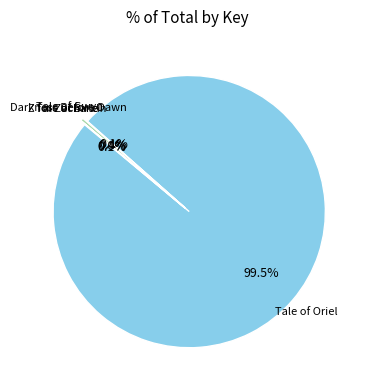

Which slice is the largest?

Tale of Oriel